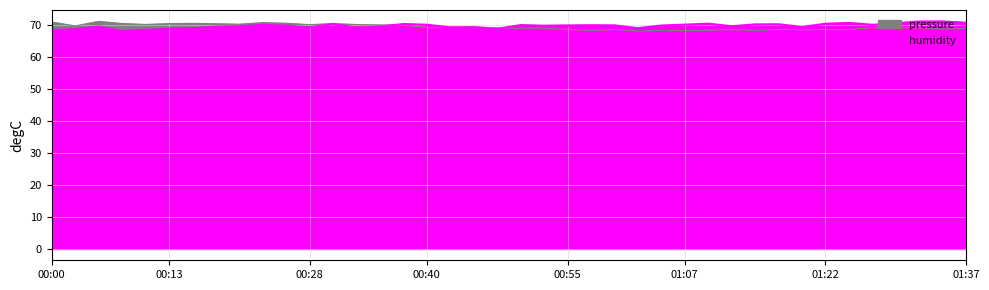

At how many categories does at least one series exceed 70?

29